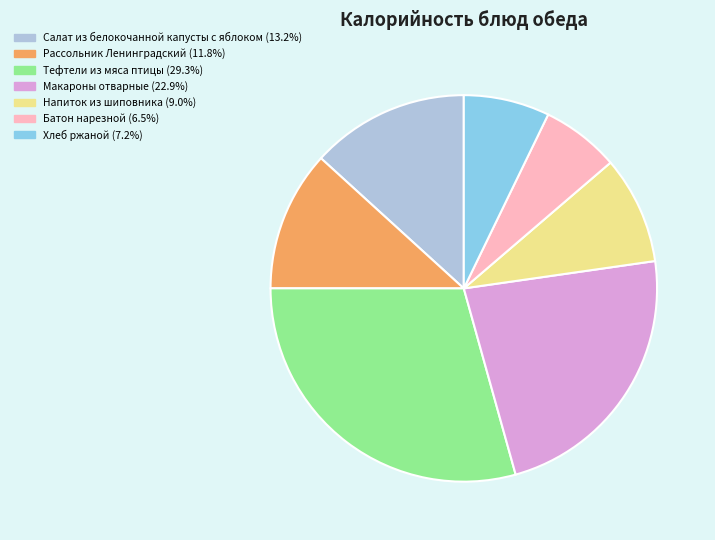

Is it true that Тефтели из мяса птицы is 20% of the pie?

False